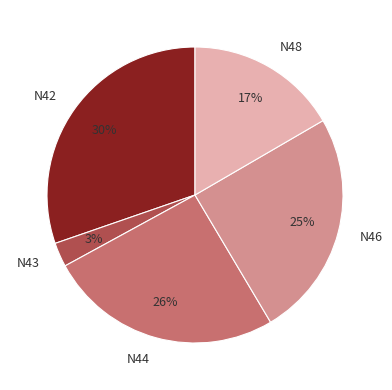

How many slices are in this pie chart?

5